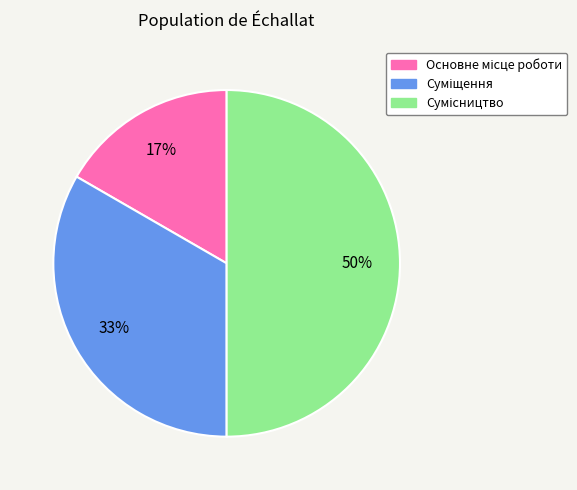

Count the number of slices in the pie.

3